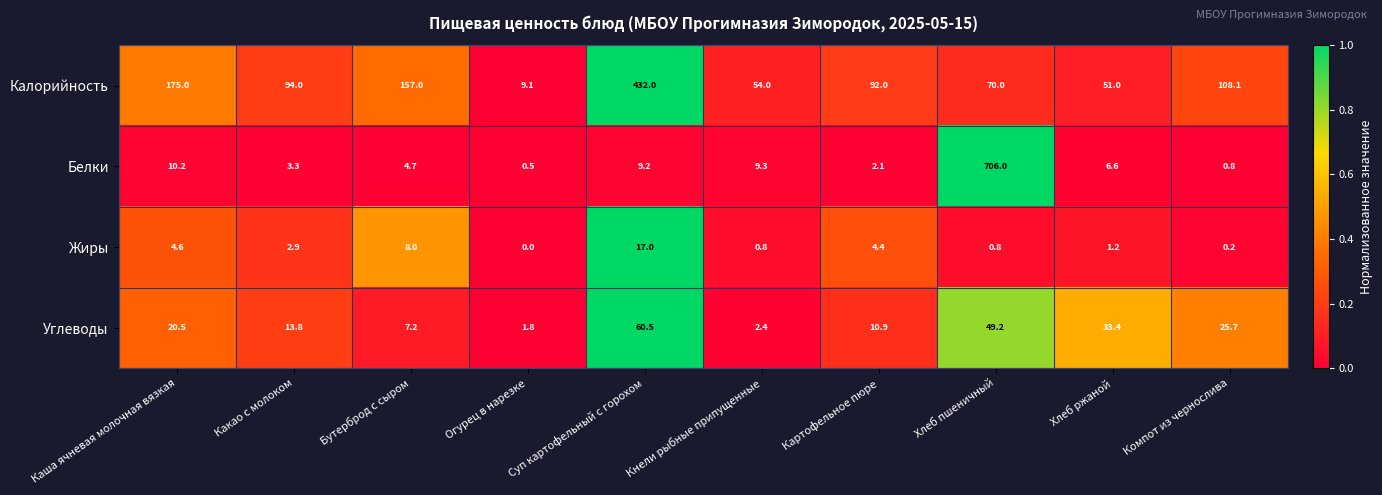

What is the spread (max minus min) of values at Суп картофельный с горохом?

422.8